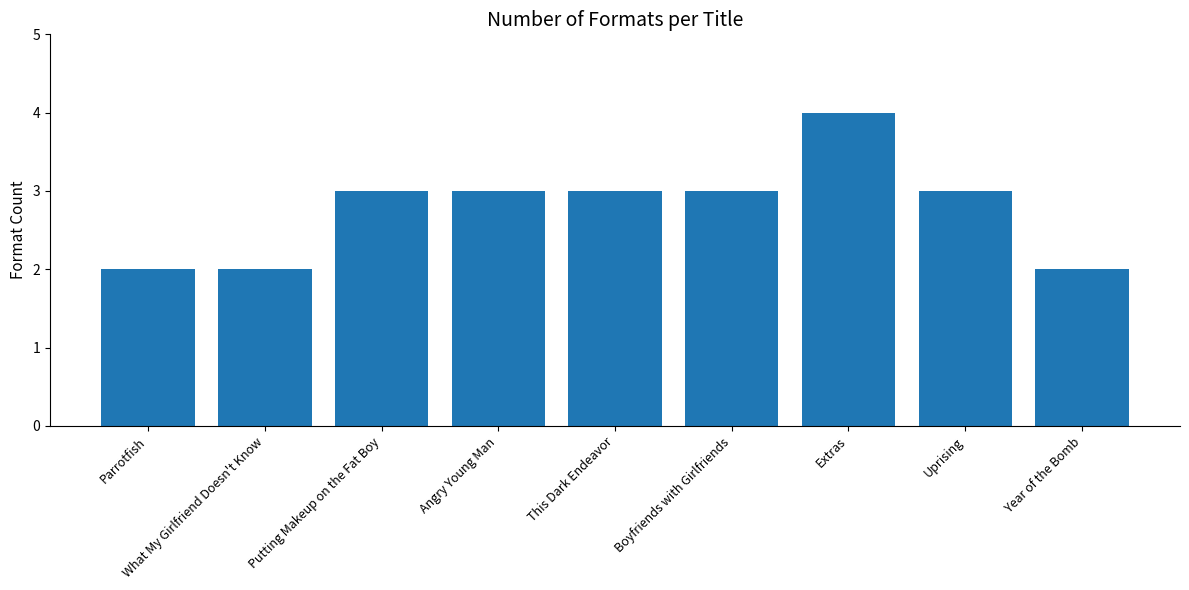

Approximately how many times larger is the value at This Dark Endeavor compared to Year of the Bomb?

1.5